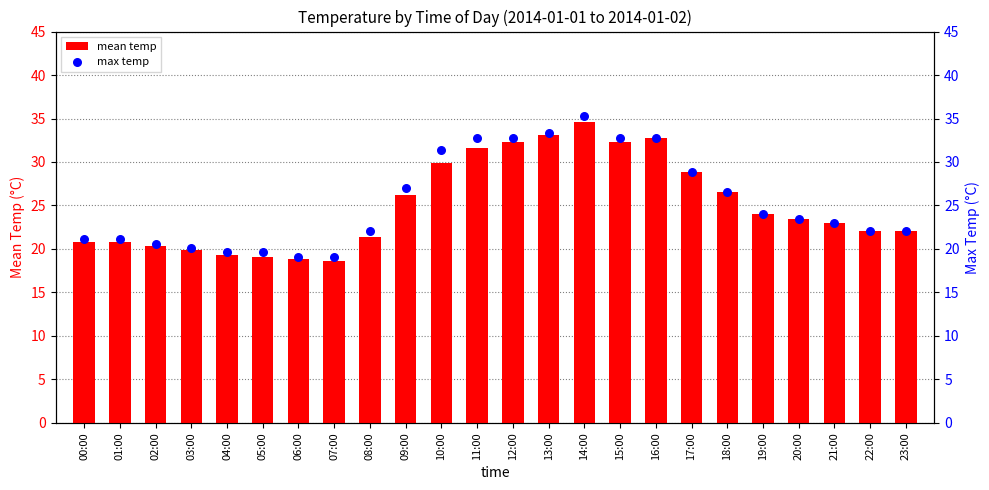

At how many categories does at least one series exceed 31?

7